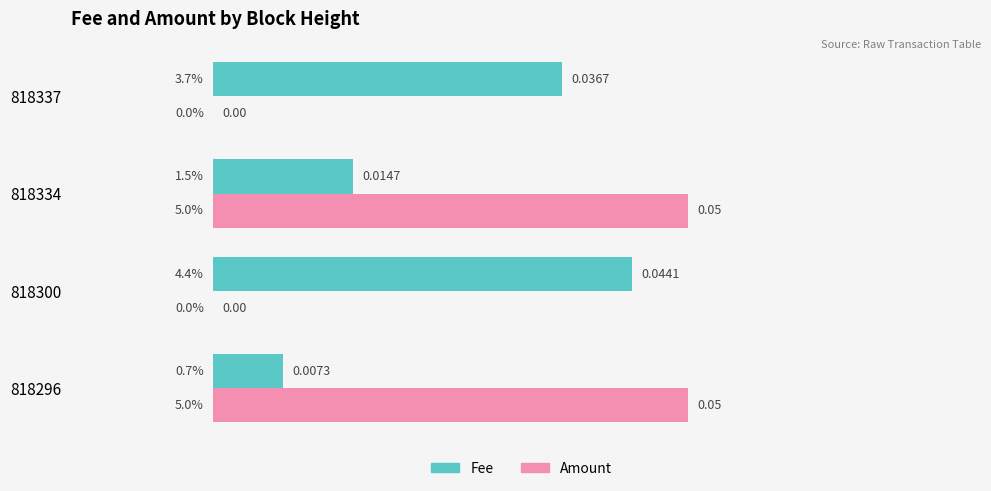

Which series has the largest total across all categories?

Fee